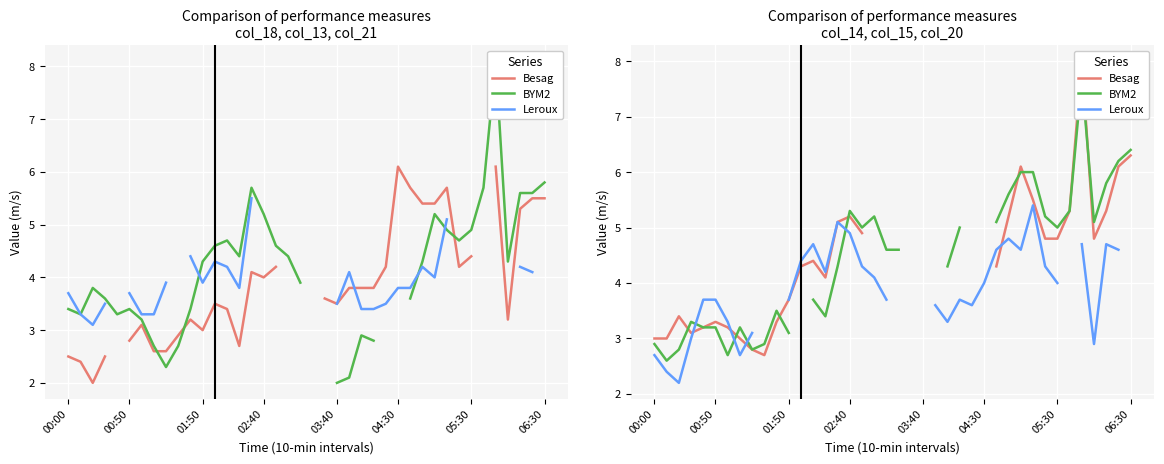

What is the difference between the Besag values at 25 and 34?

1.7